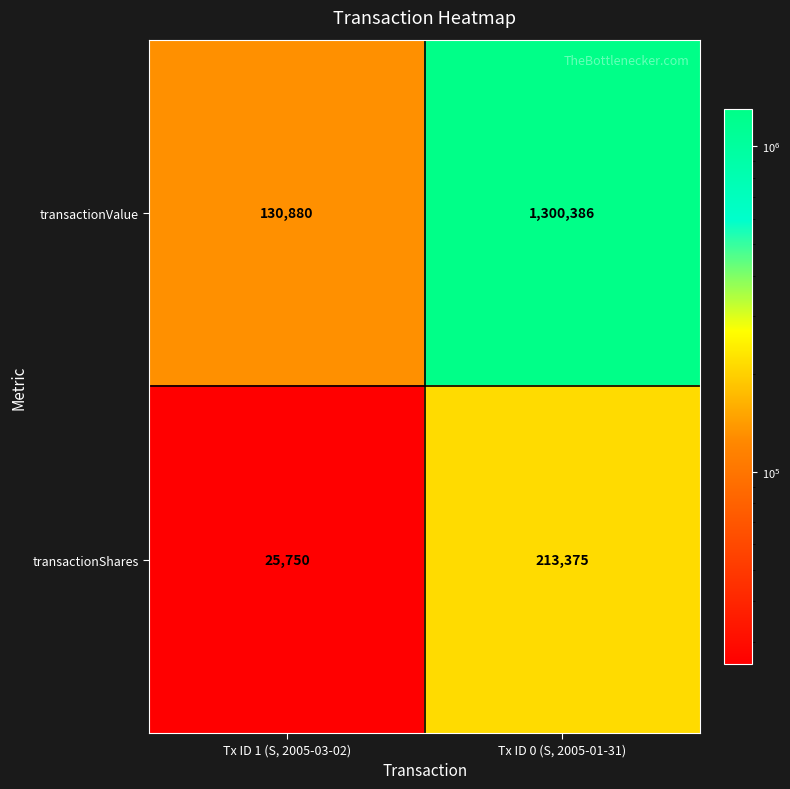

Which series changed the most between Tx ID 1 (S, 2005-03-02) and Tx ID 0 (S, 2005-01-31)?

transactionValue